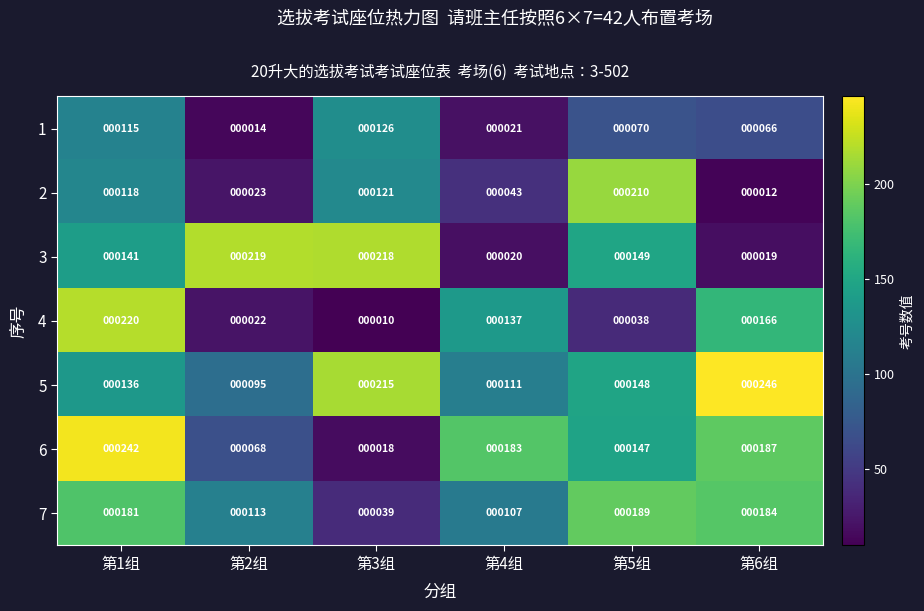

List the labels in order of 3 value, largest first.

第2组, 第3组, 第5组, 第1组, 第4组, 第6组